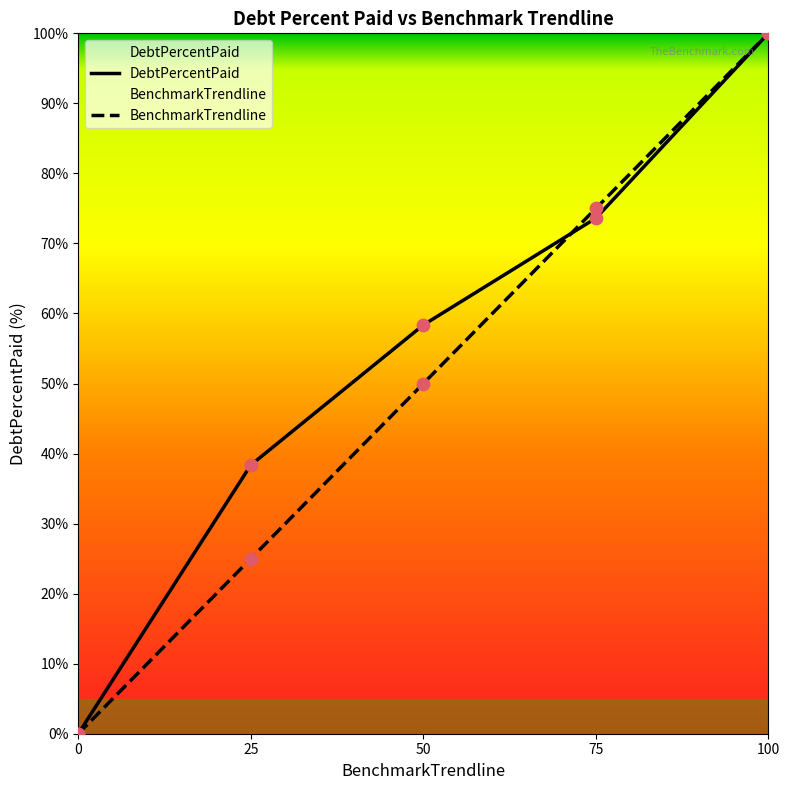

At how many categories does at least one series exceed 11?

4